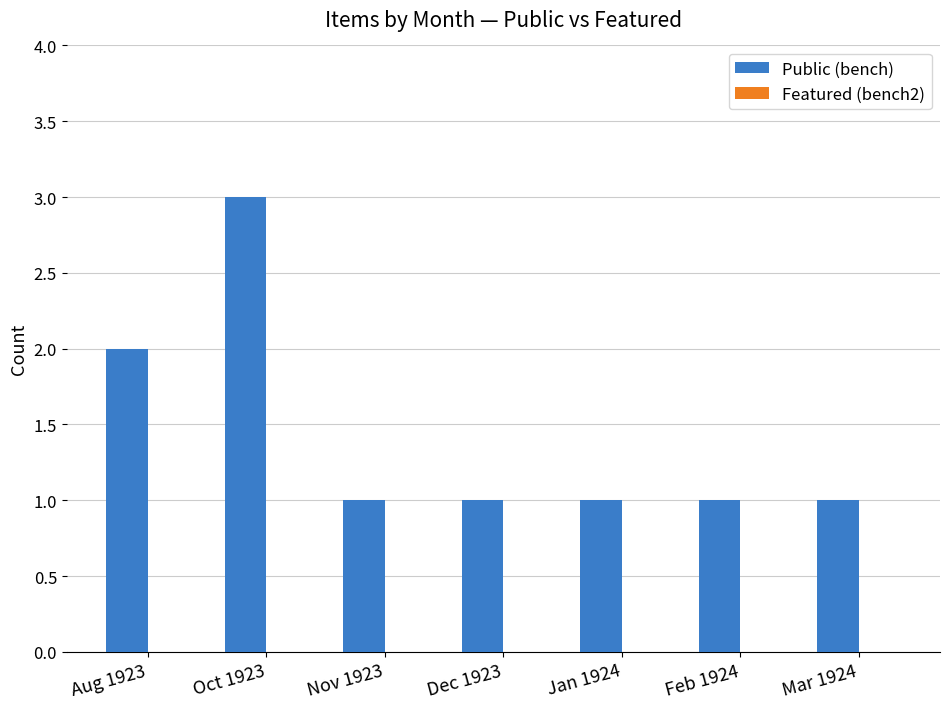

True or false: the data shows 3 at Oct 1923.

True